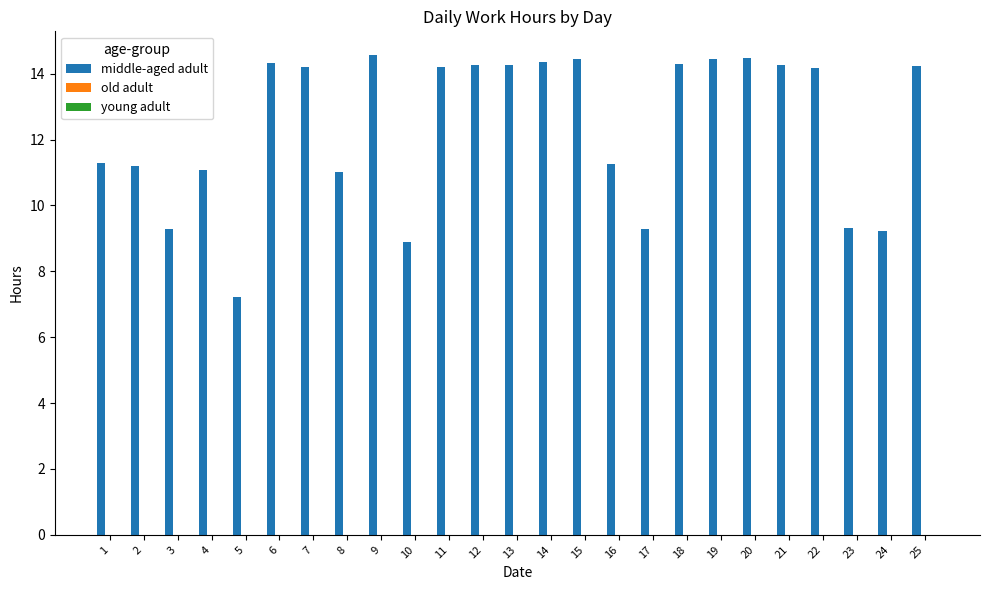

Where does the data first go above 14?

6